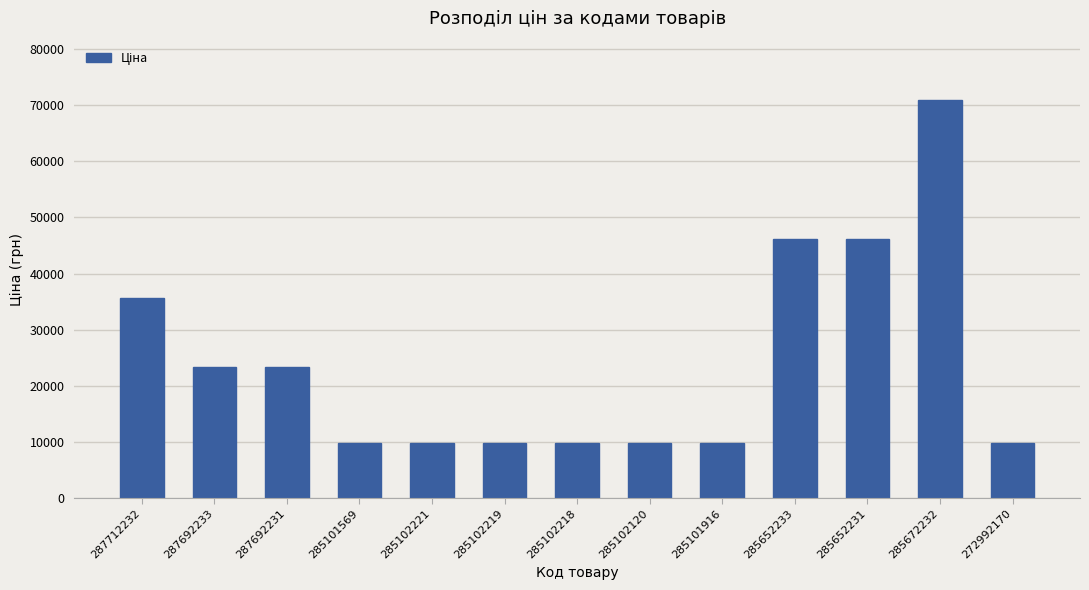

What is the average value?

24135.4